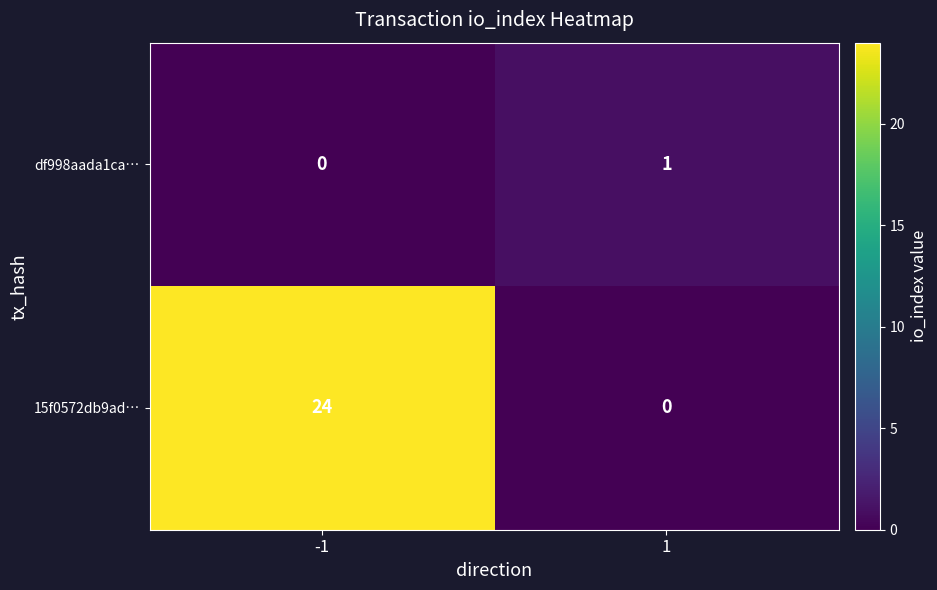

Which series has the largest range (max minus min)?

15f0572db9ad…